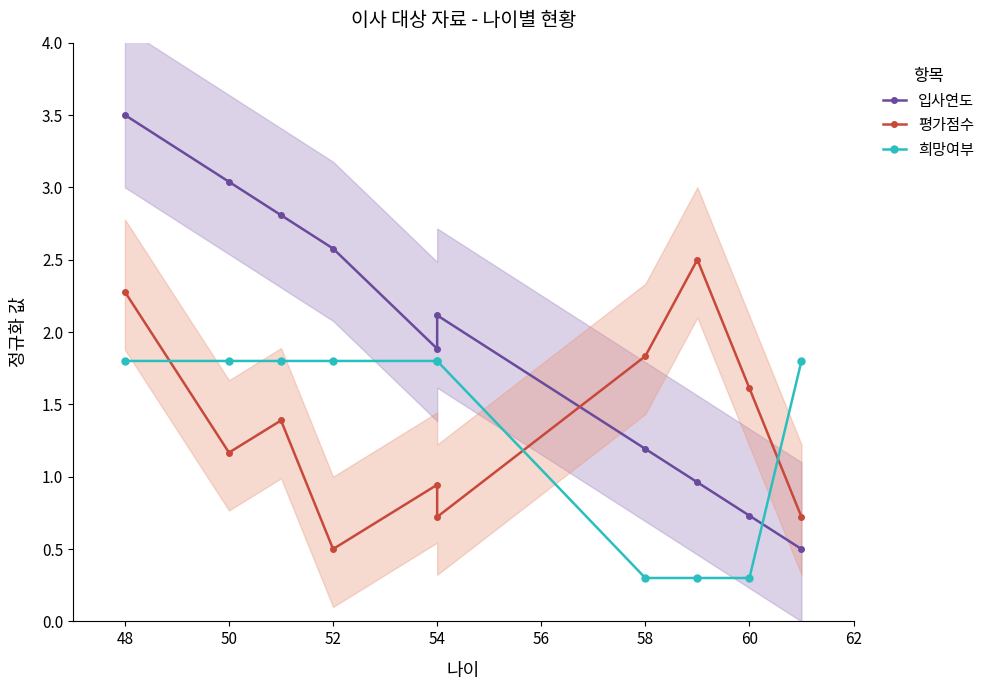

True or false: 입사연도 has a value of 1.1 at 54.

False